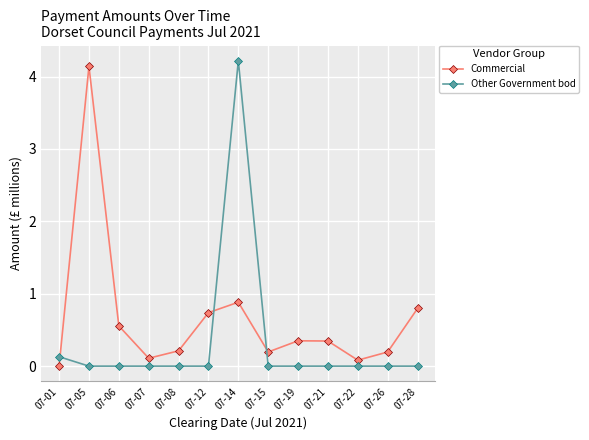

What is the difference between the maximum and minimum values in the Commercial series?

4.1